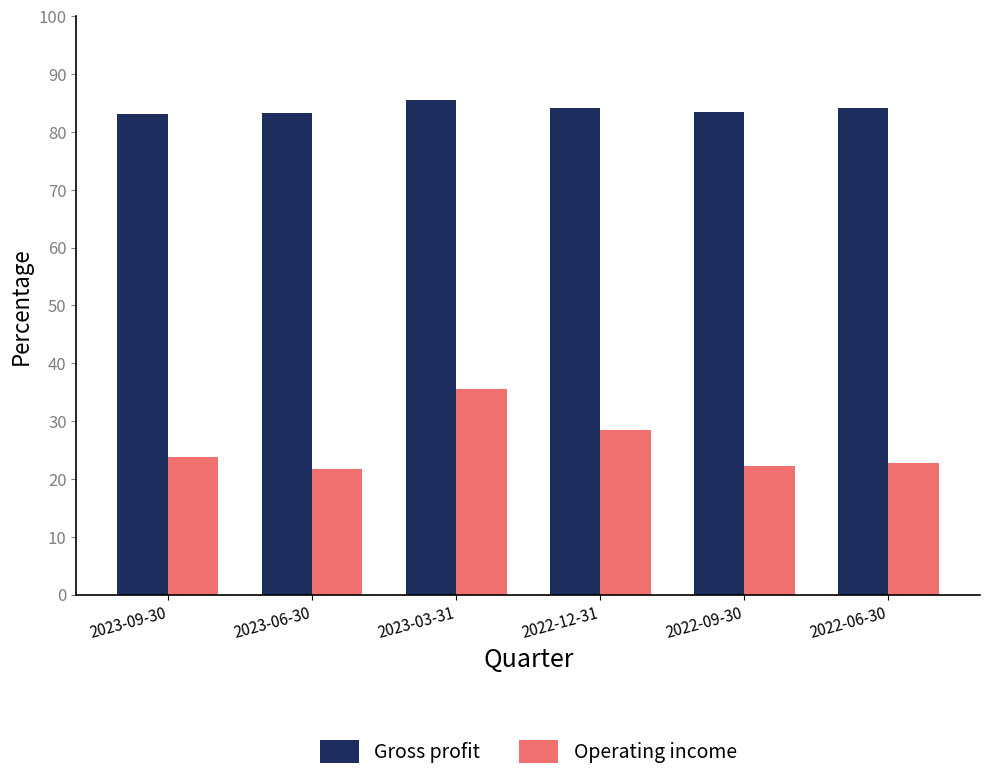

What is the spread (max minus min) of values at 2022-06-30?

61.4